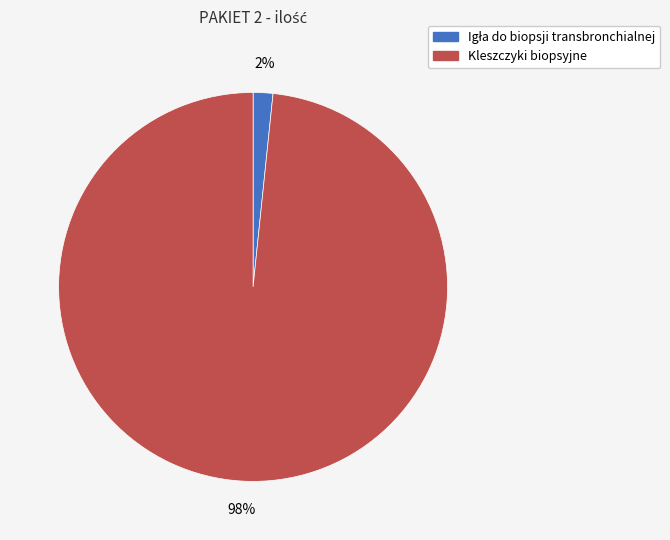

Is it true that Kleszczyki biopsyjne is 98% of the pie?

True